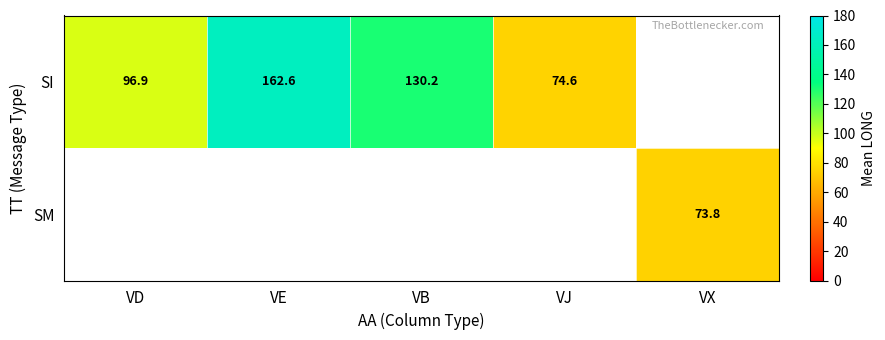

Is the value of SI at VB greater than the value of SM at VX?

Yes